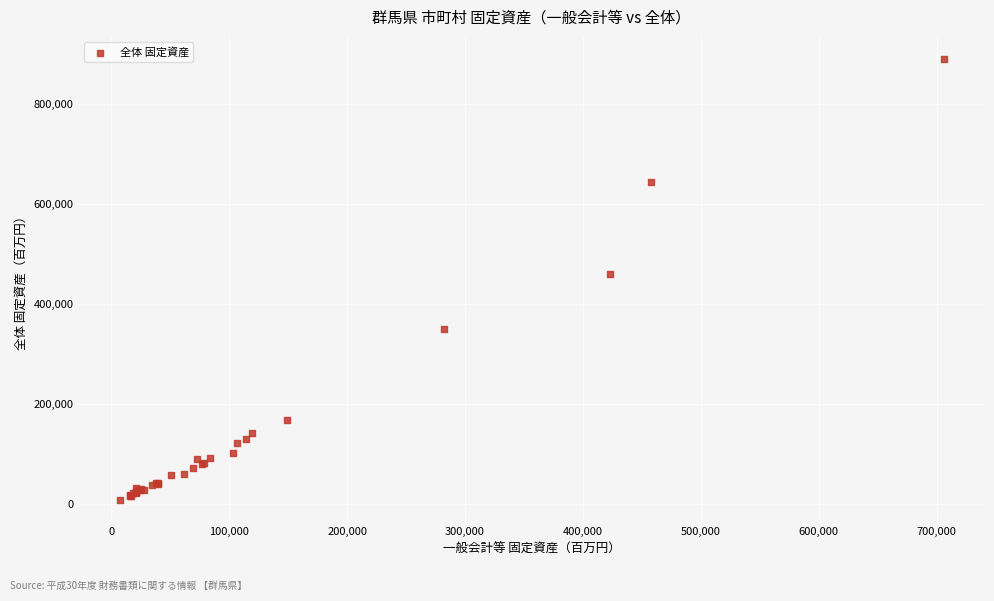

What Y value in the scatter plot is closest to 448921?

461067